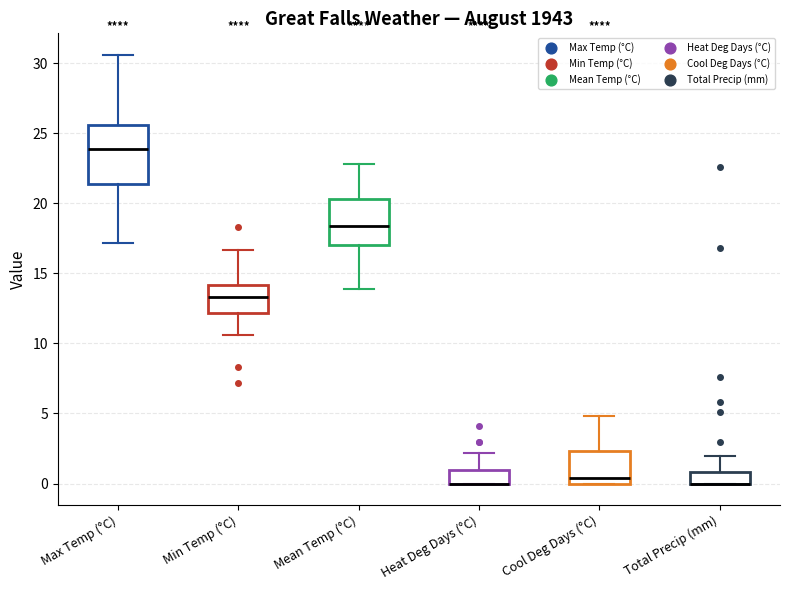

Reading left to right, transcribe this box plot: for each box, give where its median line is, the range the box spans, and where its two whiskers end, as read against the y-axis. The values are not printed on the chart, so give them approximately, as read against the axis.

Max Temp (°C): median 24.0, box 21.5 to 25.5, whiskers 17.0 to 30.5
Min Temp (°C): median 13.5, box 12.0 to 14.0, whiskers 10.5 to 16.5
Mean Temp (°C): median 18.5, box 17.0 to 20.5, whiskers 14.0 to 23.0
Heat Deg Days (°C): median 0.0 (drawn on the box's lower edge), box 0.0 to 1.0, whiskers 0.0 to 2.0
Cool Deg Days (°C): median 0.5, box 0.0 to 2.5, whiskers 0.0 to 5.0
Total Precip (mm): median 0.0 (drawn on the box's lower edge), box 0.0 to 1.0, whiskers 0.0 to 2.0